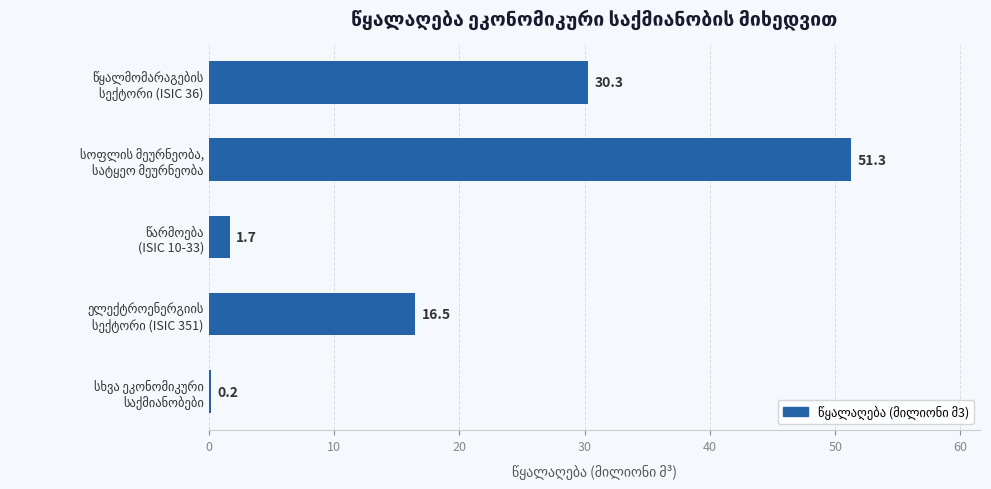

Reading top to bottom, list all the values displayed in this chart.

30.3	51.3	1.7	16.5	0.2